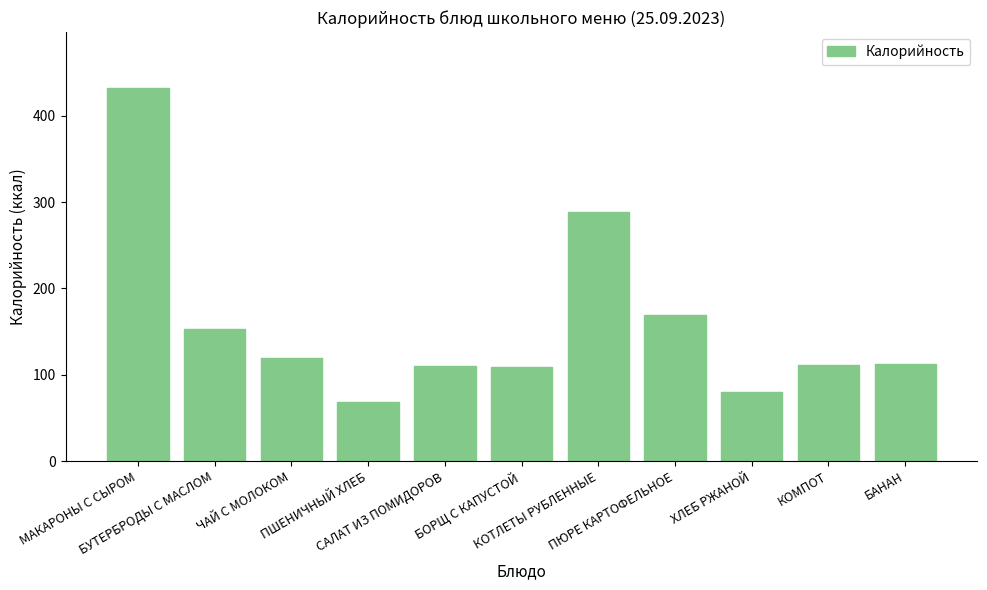

Where is the data nearest to the value 250?

КОТЛЕТЫ РУБЛЕННЫЕ